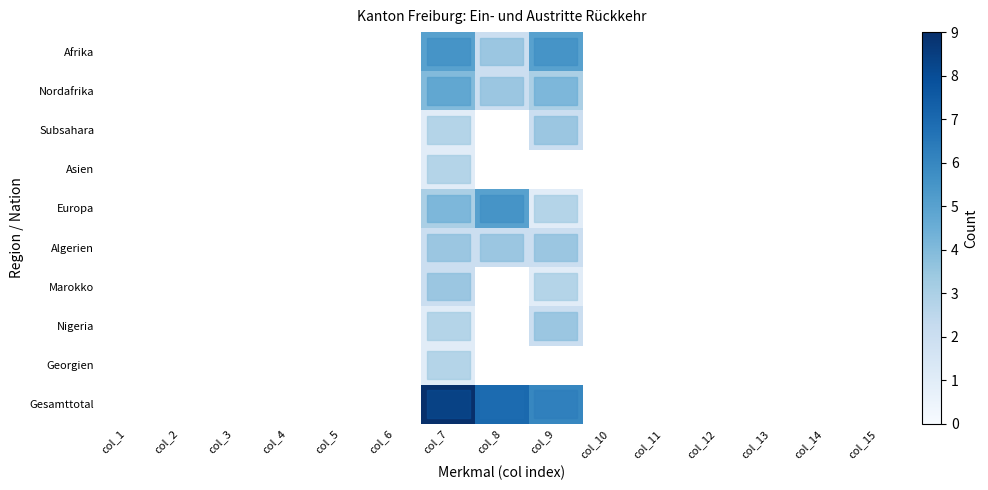

How many values in Georgien are above zero?

1